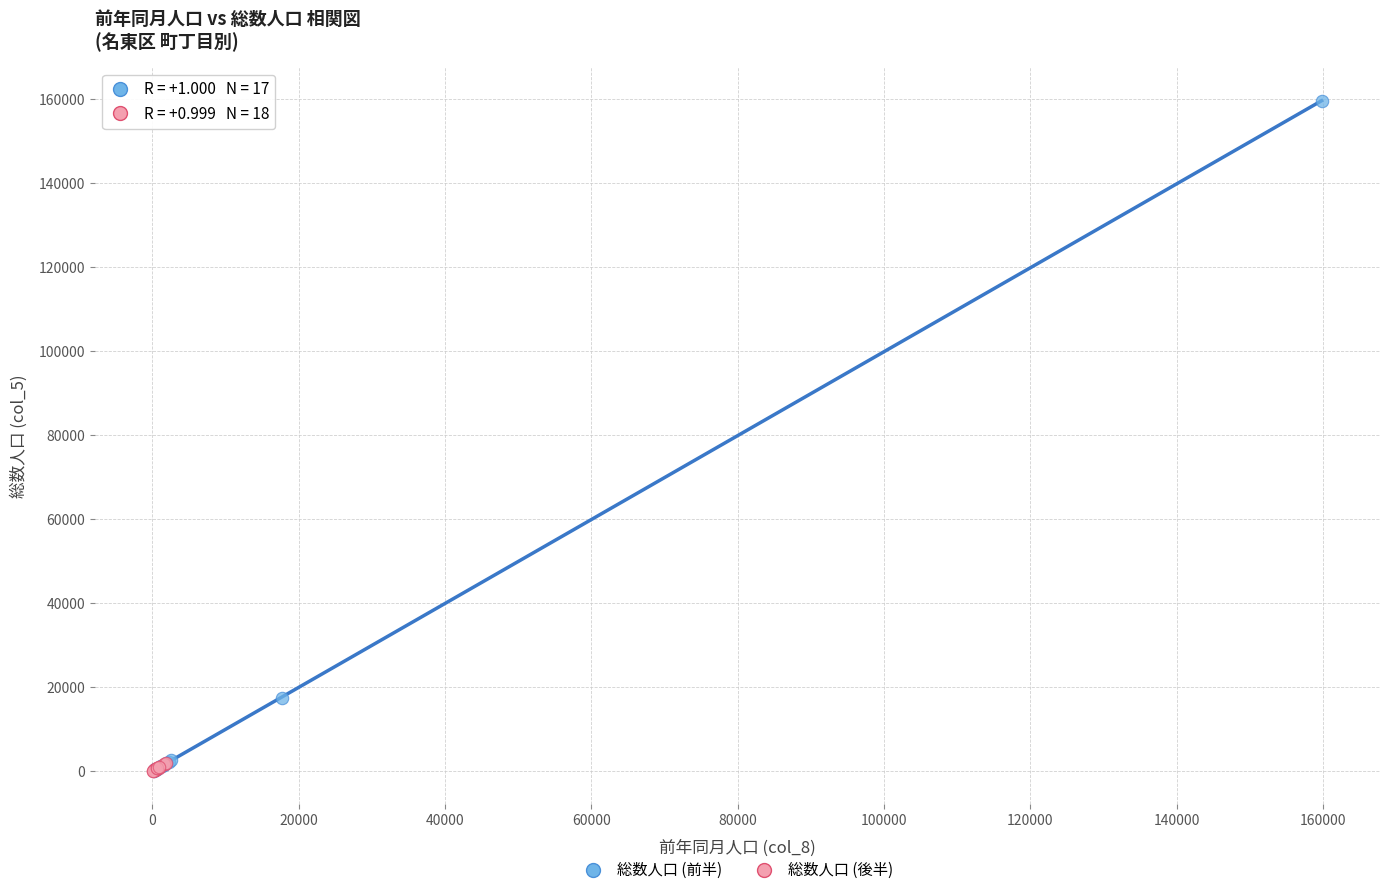

Which series has the largest Y range (max minus min)?

総数人口 (前半)